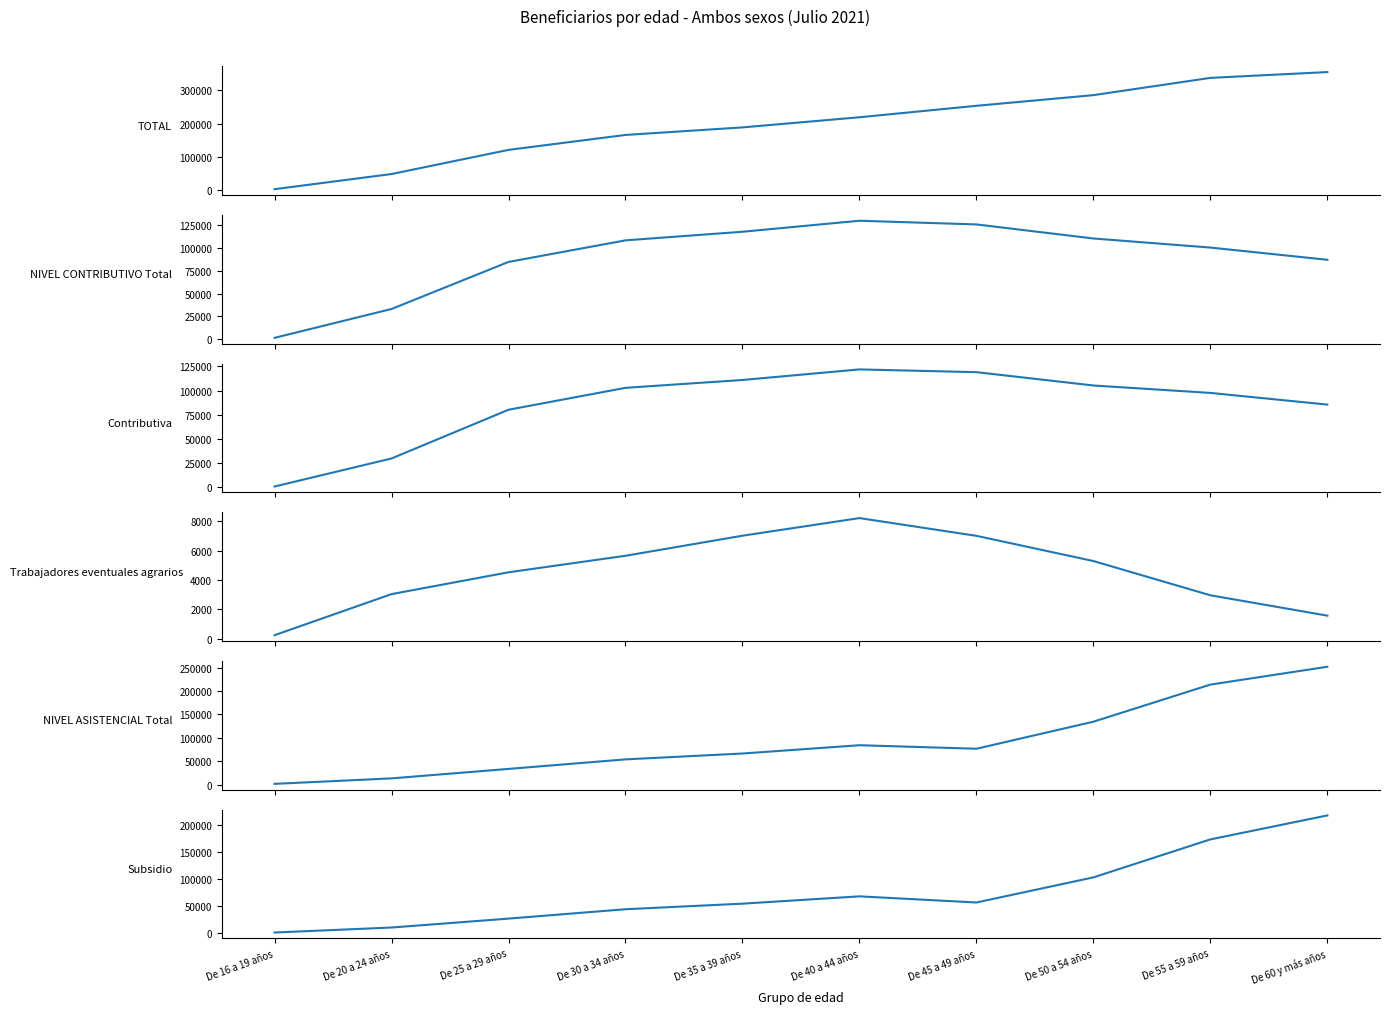

List the series in order of their peak value, highest first.

TOTAL, NIVEL ASISTENCIAL Total, Subsidio, NIVEL CONTRIBUTIVO Total, Contributiva, Trabajadores eventuales agrarios